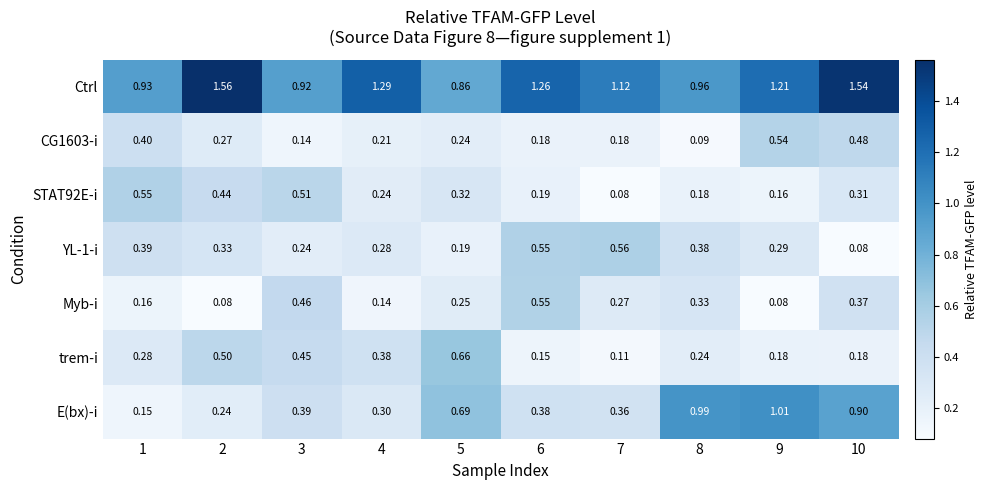

Which series changed the most between 5 and 6?

trem-i